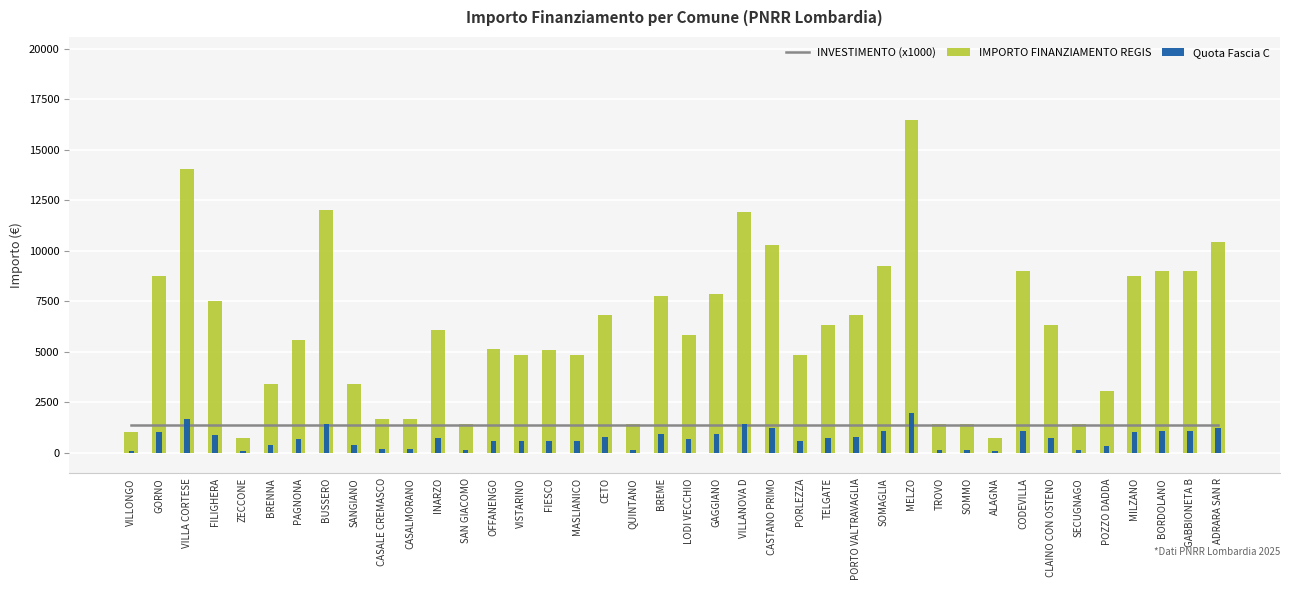

What value does the INVESTIMENTO (x1000) series have at CASTANO PRIMO?

1400.0